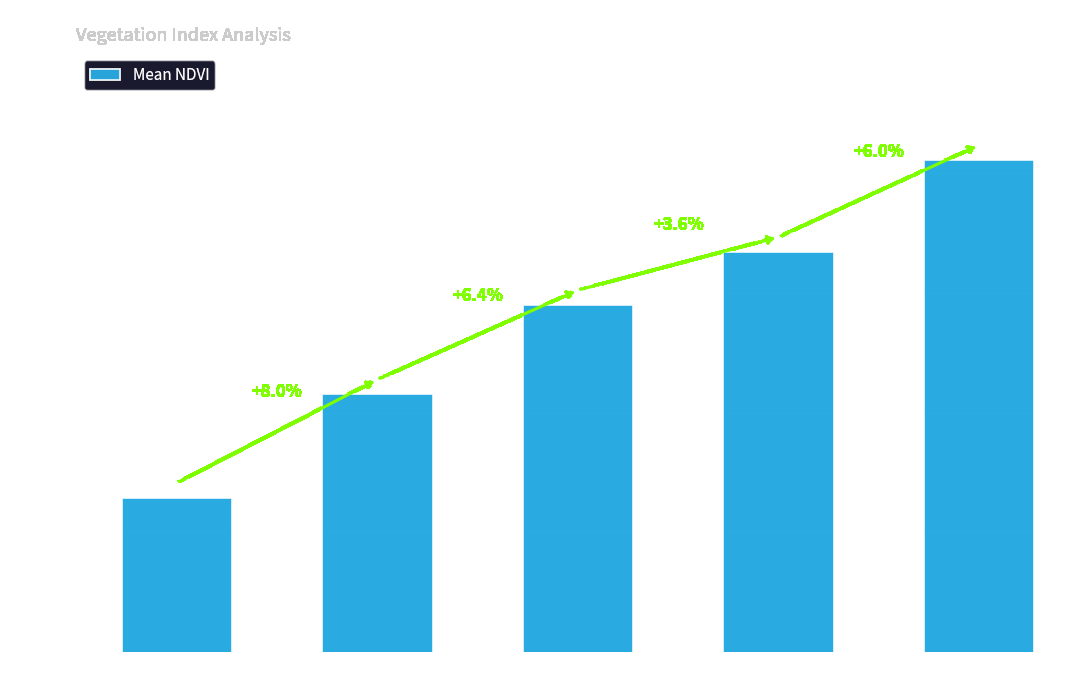

Which category has the highest value across all series?

Zone 9